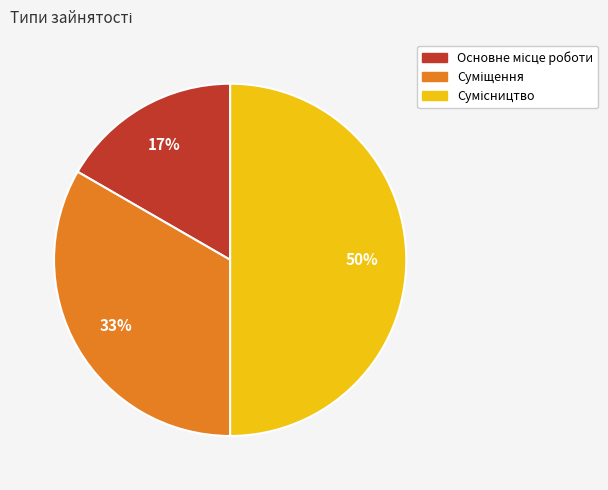

To the nearest percent, what is the average slice percentage?

33%